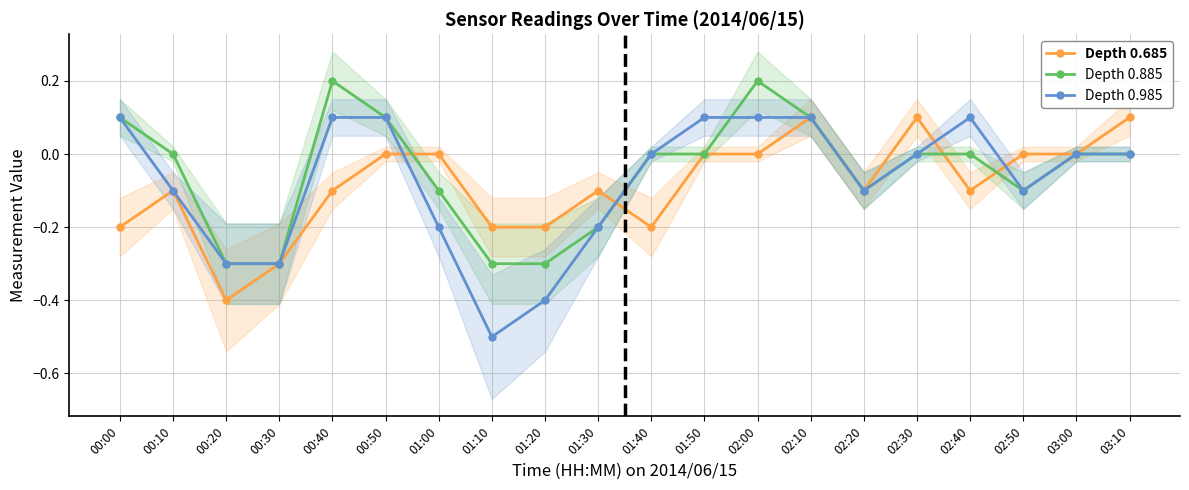

What is the total value across all series at 02:10?

0.3